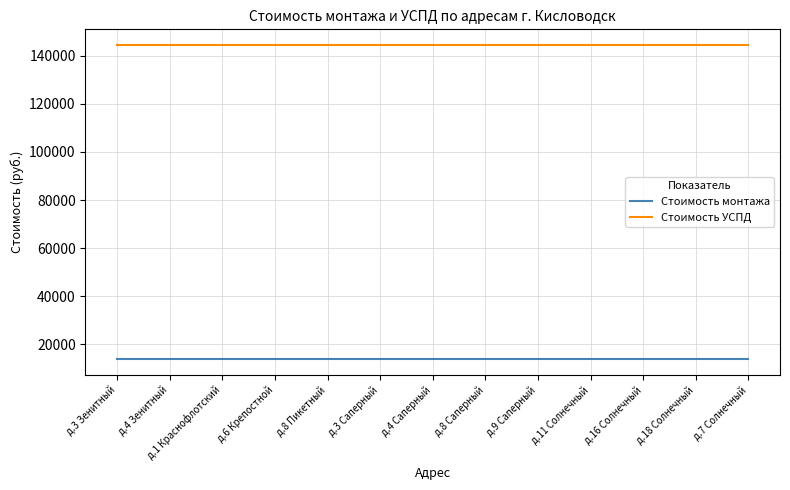

What is the difference between the highest and lowest values at д.8 Саперный?

130635.1